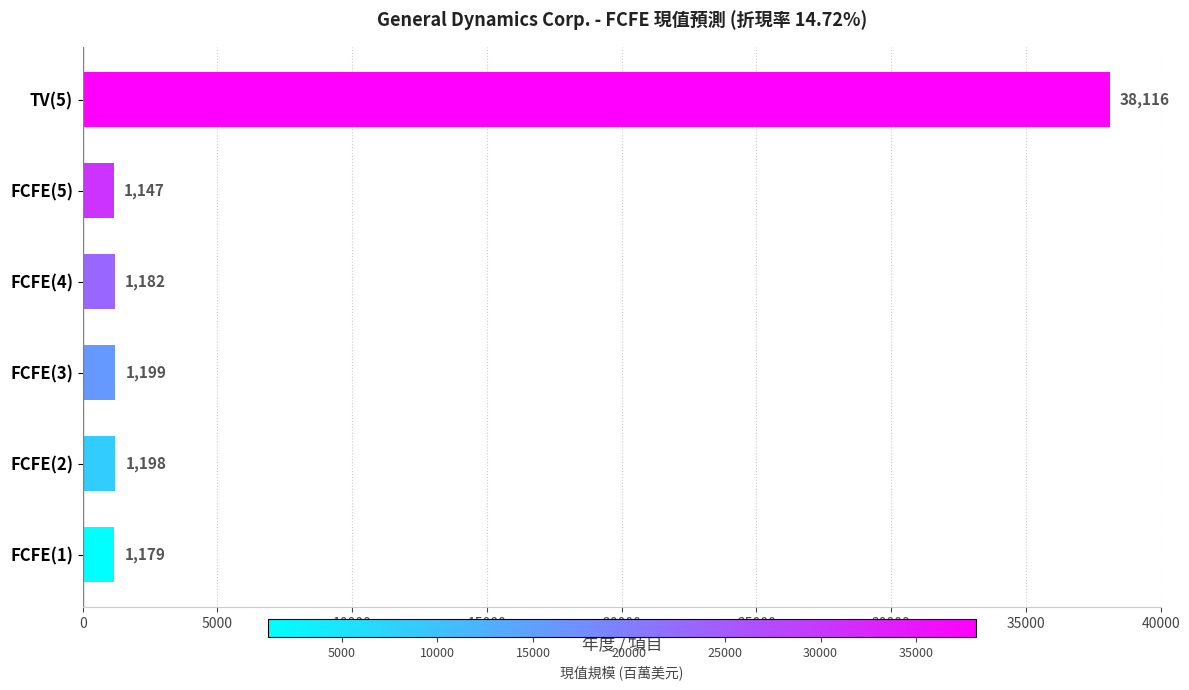

Between FCFE(5) and TV(5), which is larger?

TV(5)